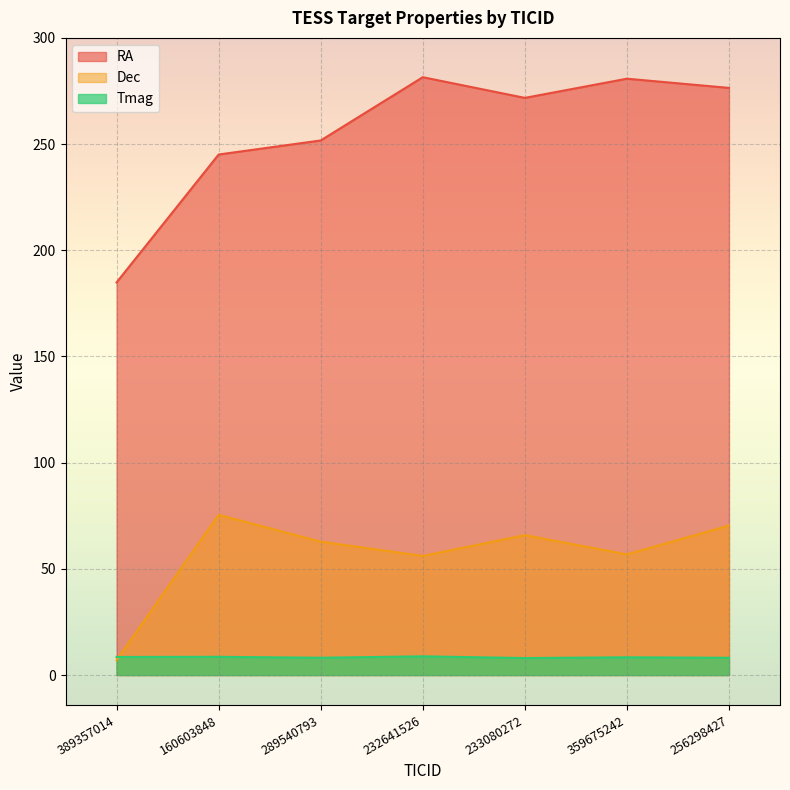

What is the spread (max minus min) of values at 289540793?

243.6